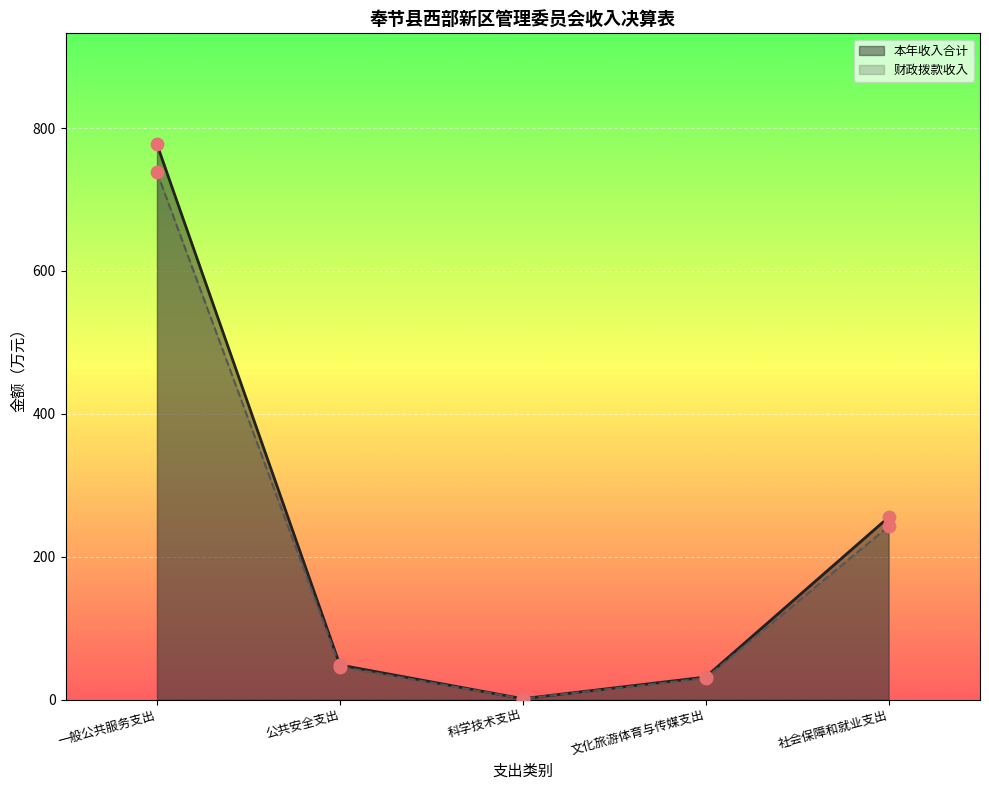

Which series reaches the maximum Y coordinate?

本年收入合计